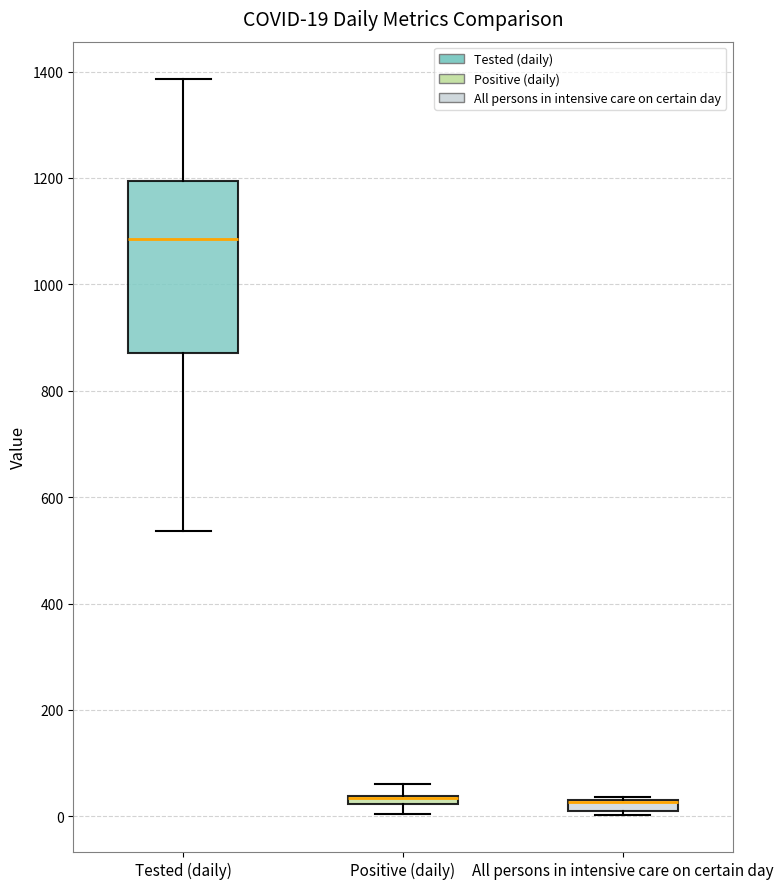

Comparing the boxes themselves (not the whiskers), which one is the tallest?

Tested (daily)